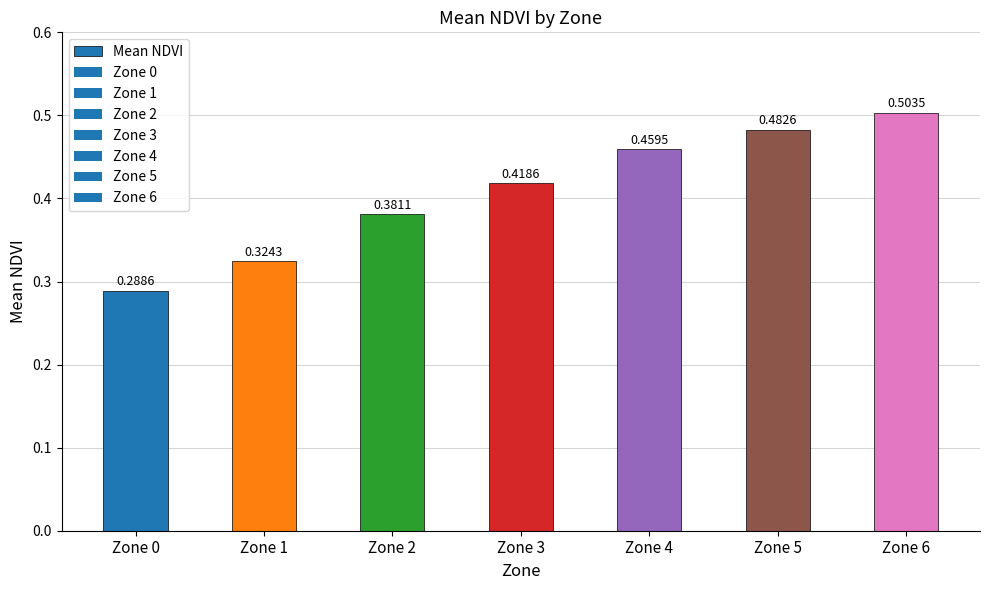

Which has a higher value, Zone 3 or Zone 2?

Zone 3